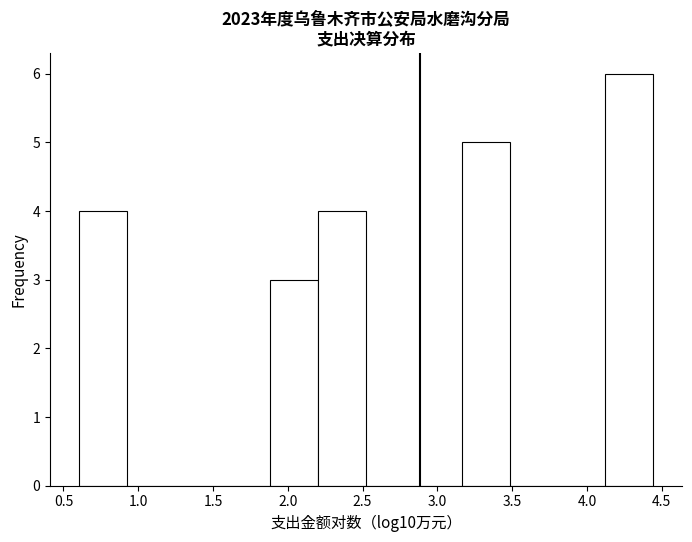

What is the height of the bar covering 2.20 to 2.50 on the x-axis? Neither the bar edges nor the heights are printed on the chart, so give them approximately, as read against the axes.

4